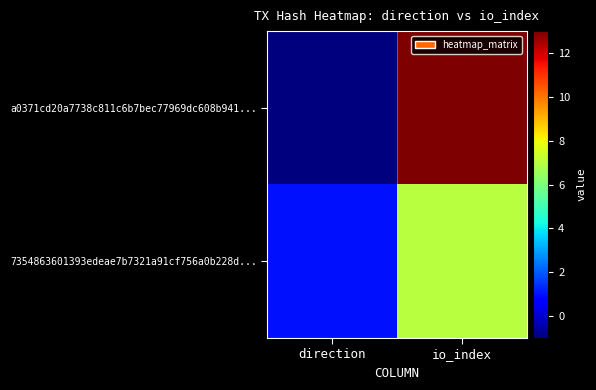

What is the difference between the highest and lowest values at io_index?

6